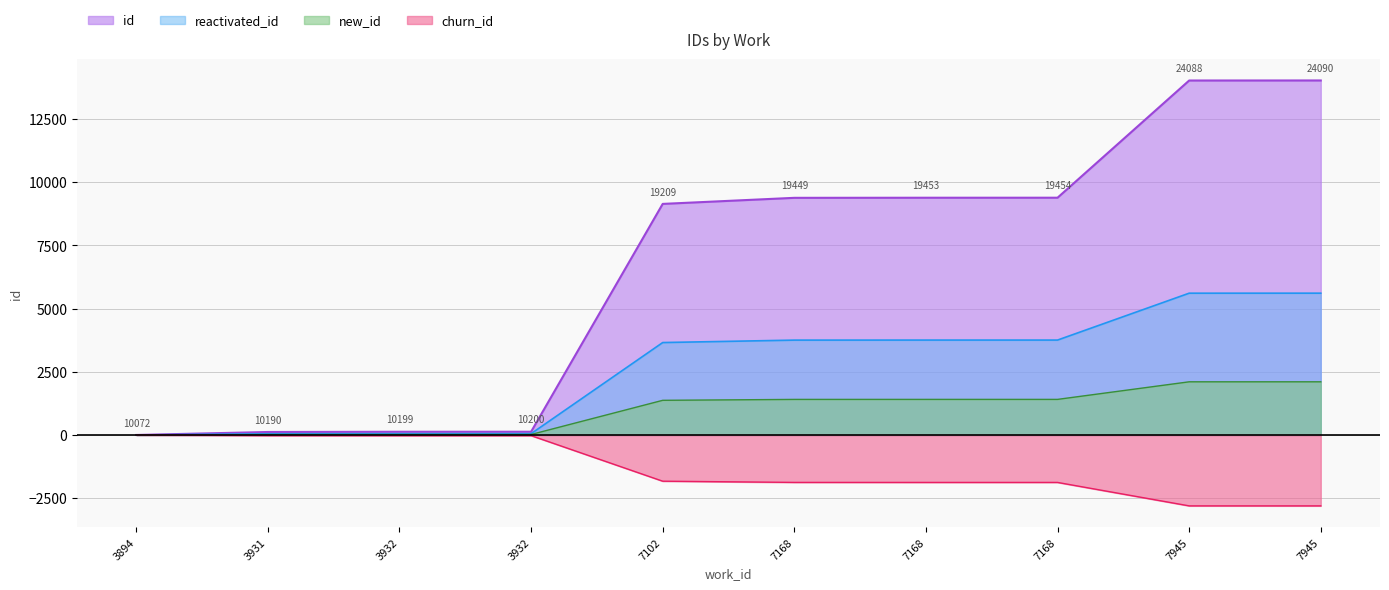

How many data points are less than 9377?

5